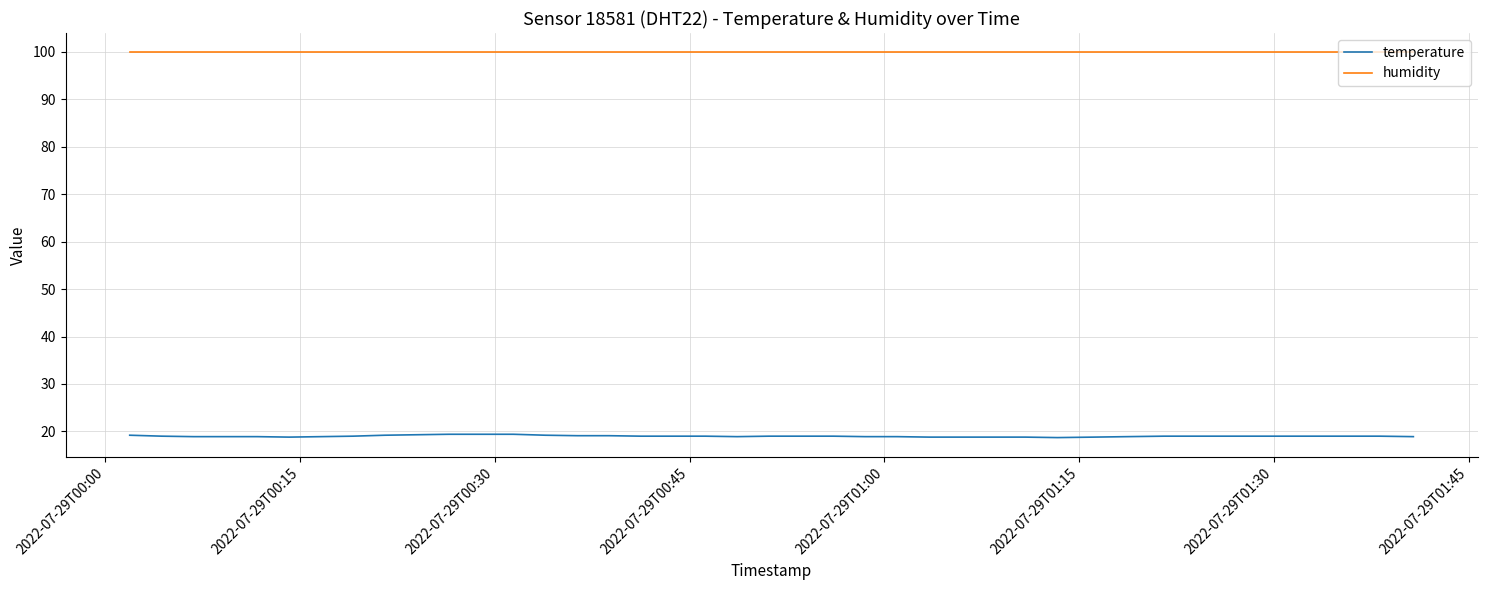

Which series has the largest range (max minus min)?

temperature